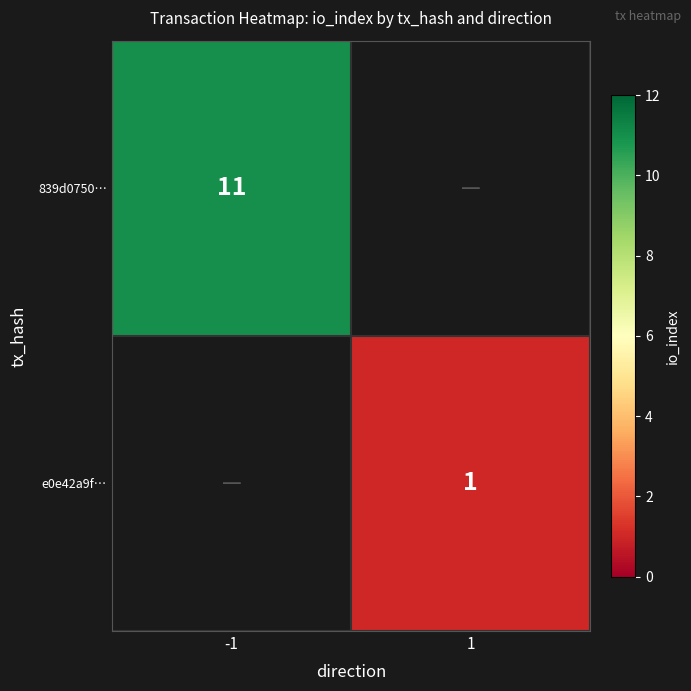

At which category does the chart reach its minimum across all series?

1